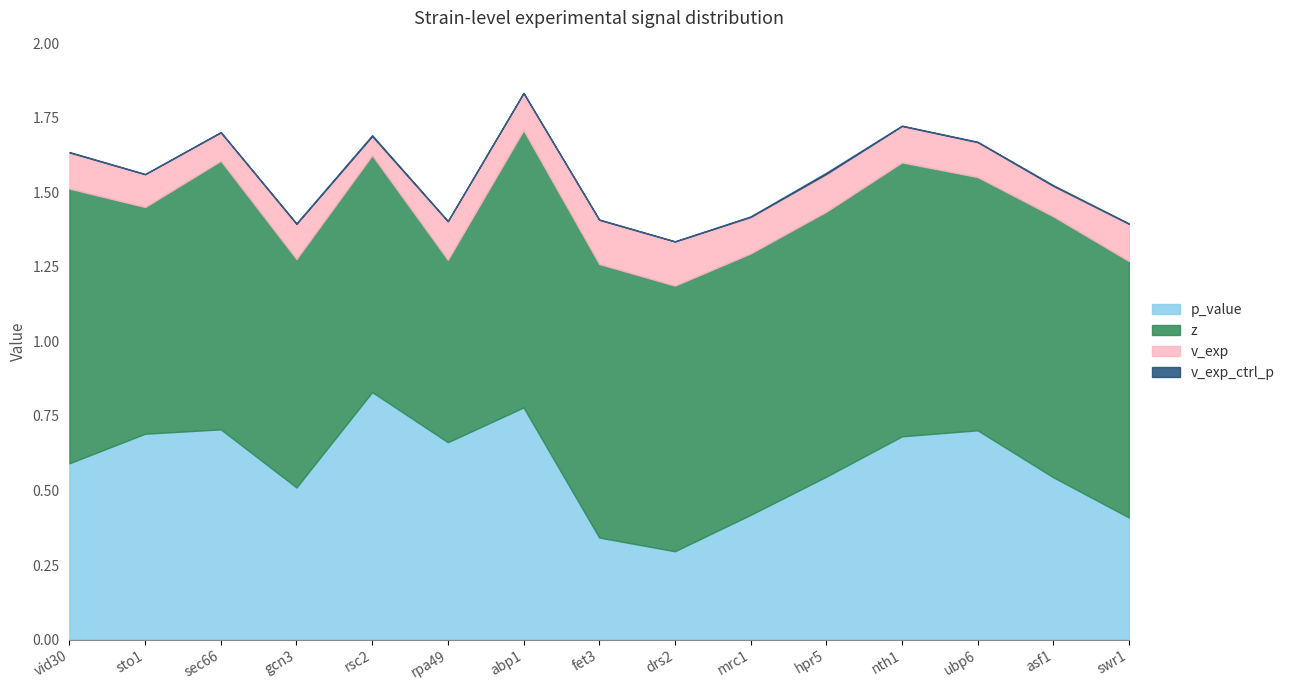

At which category does z reach its first local peak?

sec66